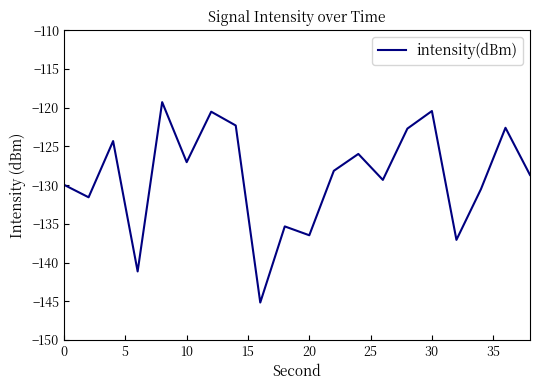

What is the smallest value displayed?

-145.2